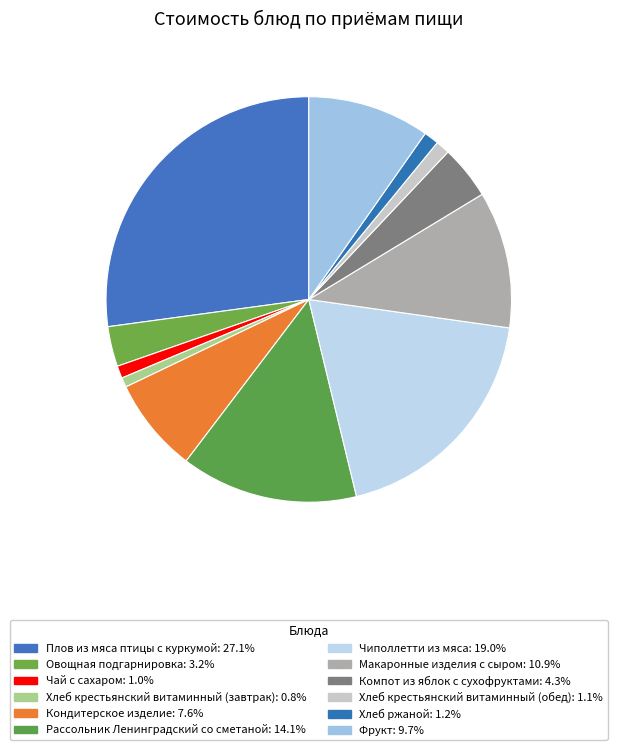

Rank the categories by value from highest to lowest.

Плов из мяса птицы с куркумой, Чиполлетти из мяса, Рассольник Ленинградский со сметаной, Макаронные изделия с сыром, Фрукт, Кондитерское изделие, Компот из яблок с сухофруктами, Овощная подгарнировка, Хлеб ржаной, Хлеб крестьянский витаминный (обед), Чай с сахаром, Хлеб крестьянский витаминный (завтрак)